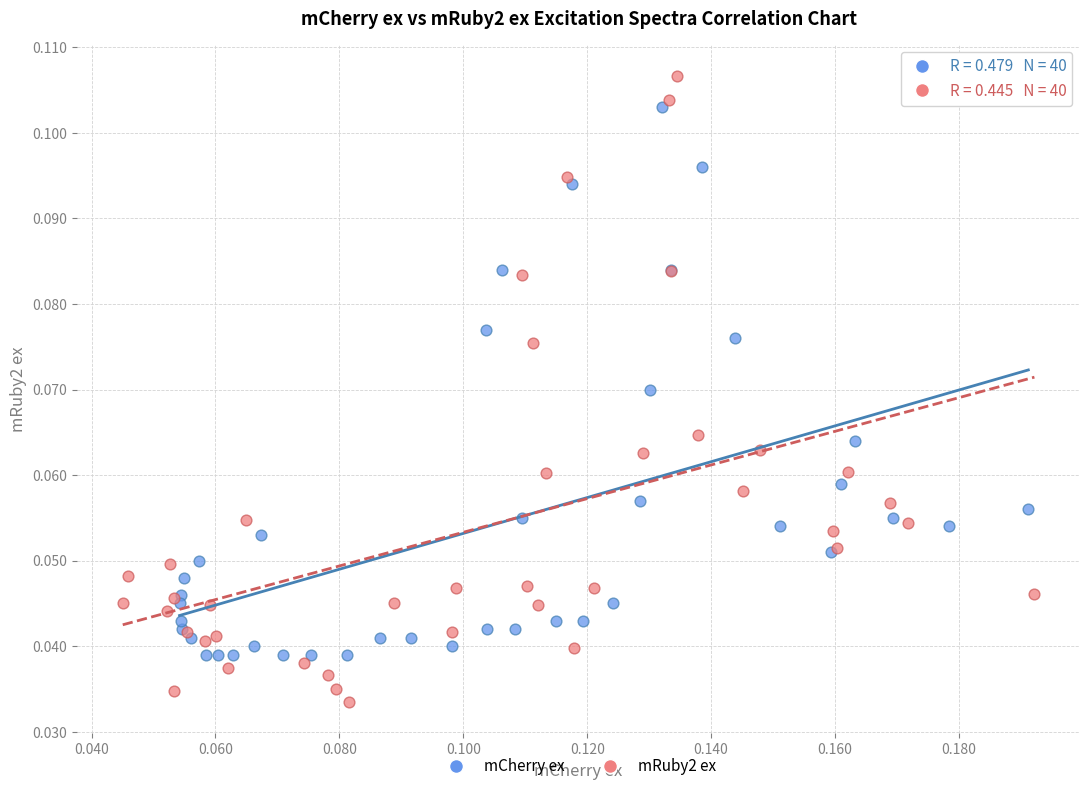

Which series has the widest spread of Y values?

mRuby2 ex